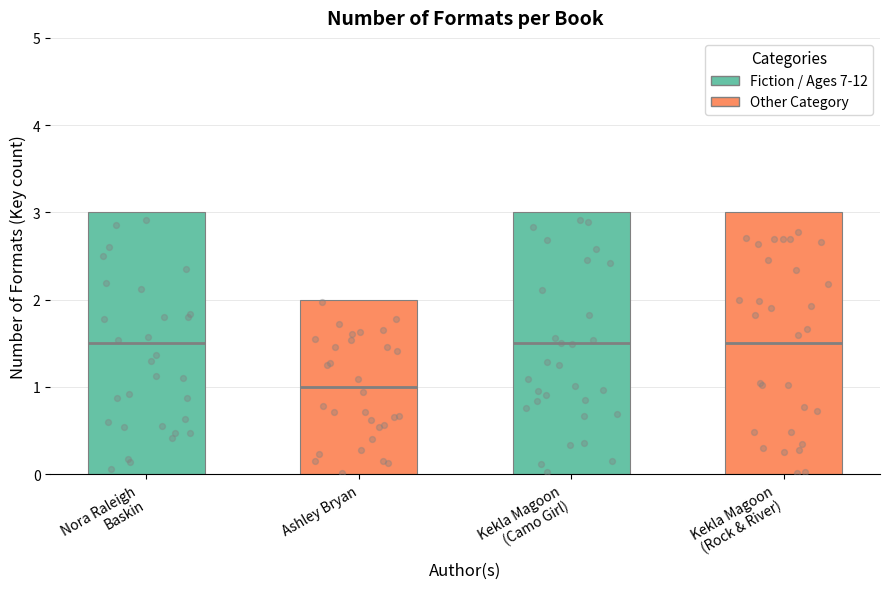

What is the ratio of the value at Nora Raleigh
Baskin to the value at Ashley Bryan?

1.5